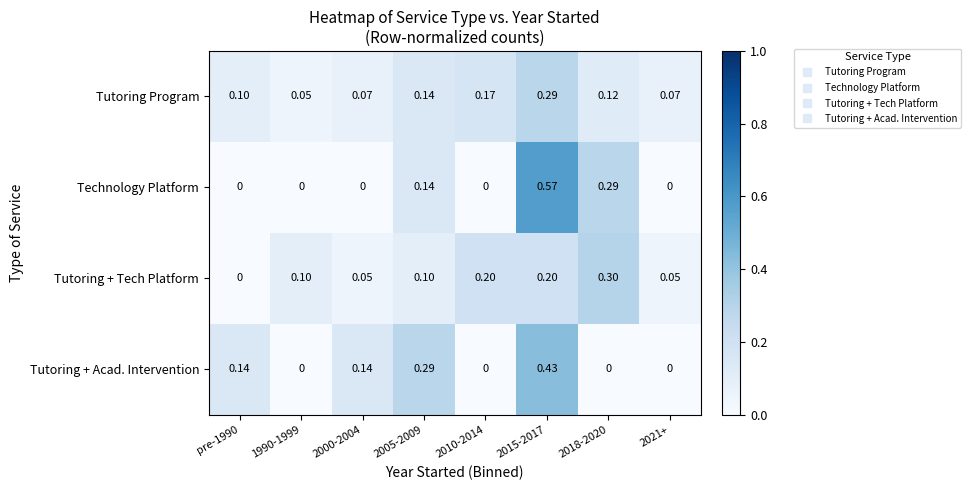

Is the value of Tutoring + Tech Platform at 2015-2017 greater than the value of Technology Platform at 1990-1999?

Yes